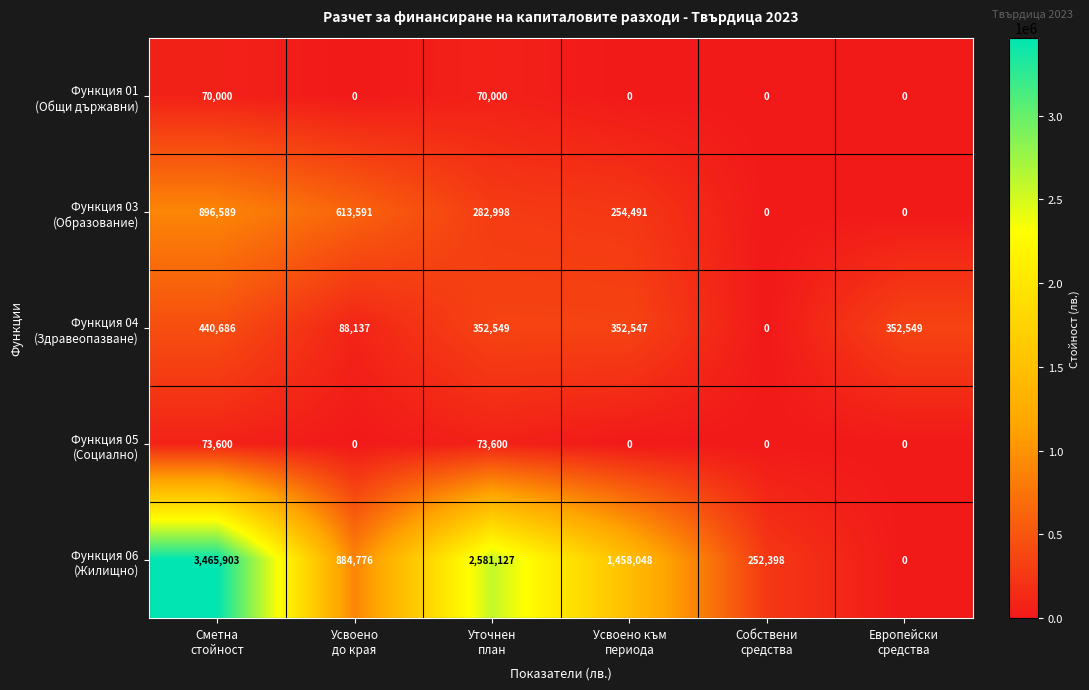

What is the greatest value displayed?

3465903